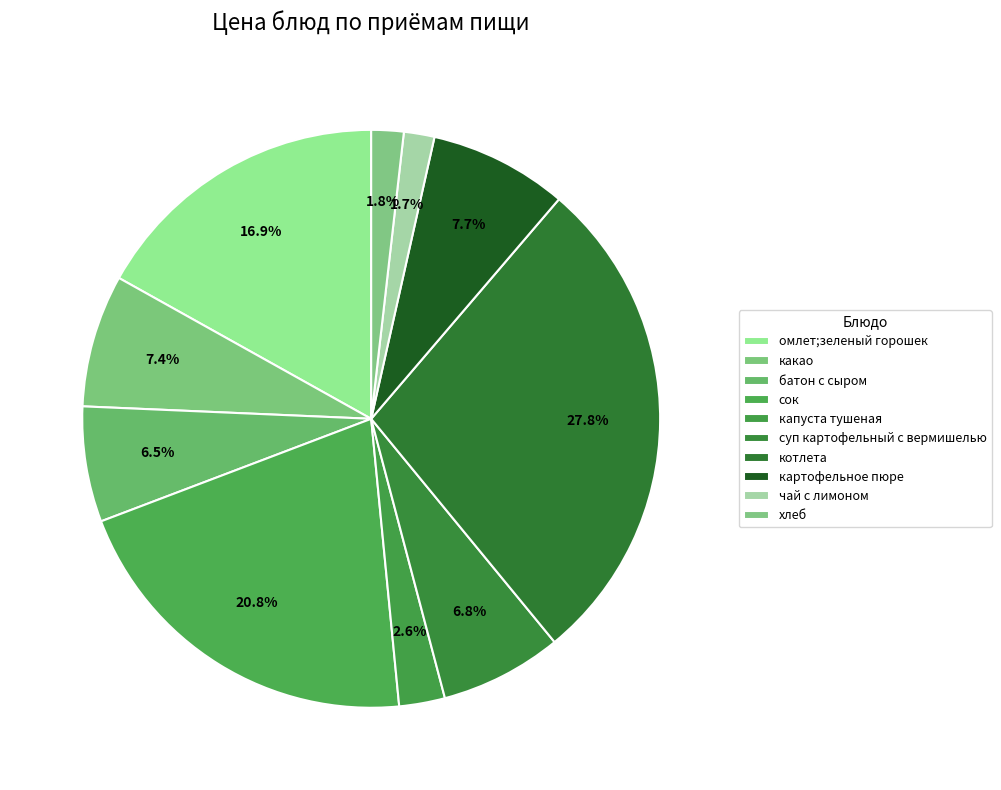

To the nearest percent, what percentage of the pie is чай с лимоном?

2%